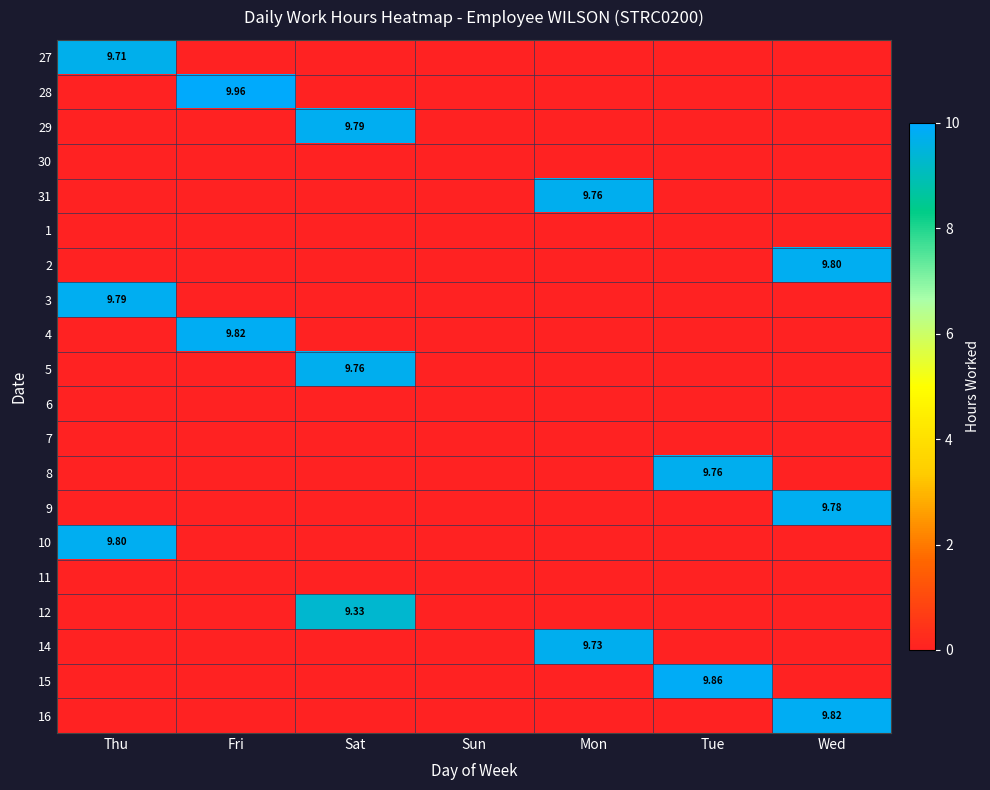

How many distinct data groups are displayed?

20